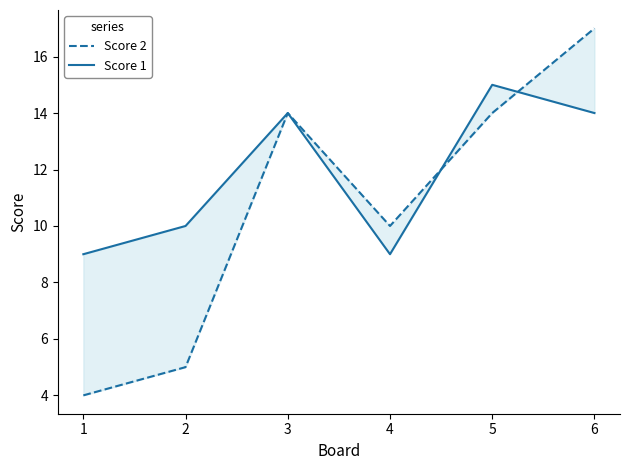

What is the total value across all series at 1?

13